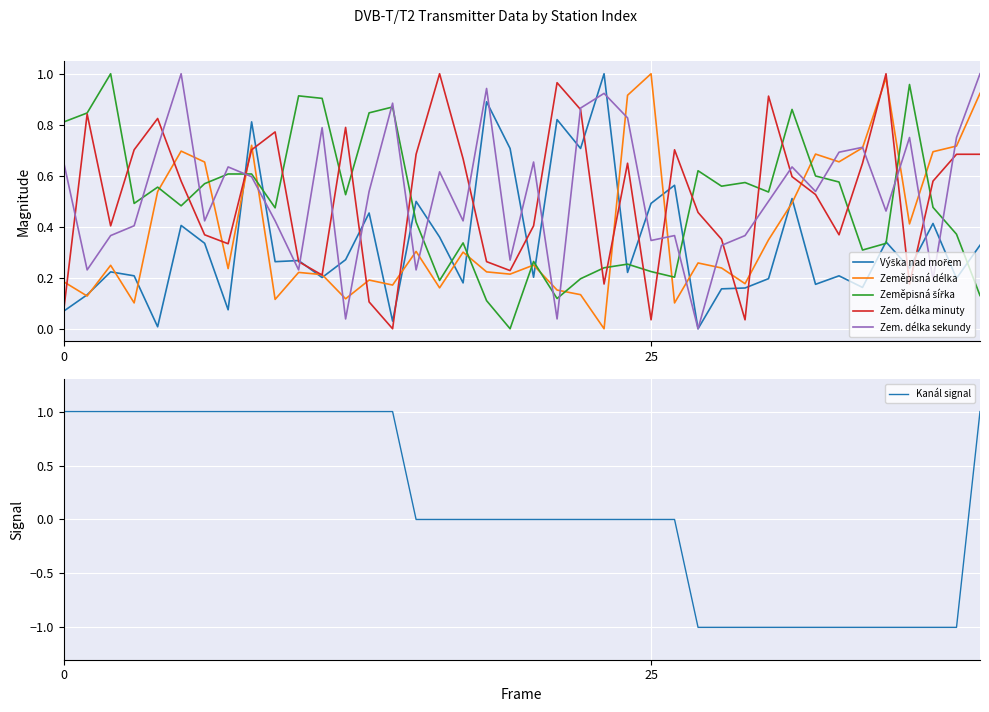

Which category has the lowest value in the Kanál signal series?

27